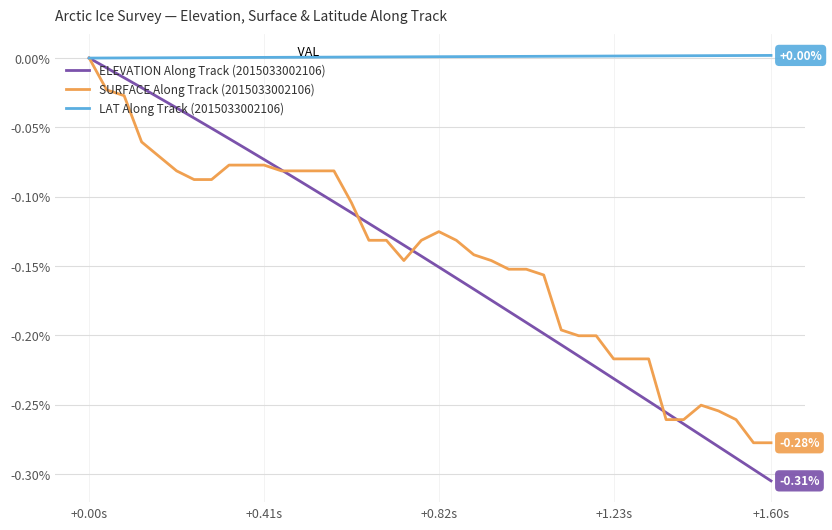

Which series has the widest spread of values?

ELEVATION Along Track (2015033002106)